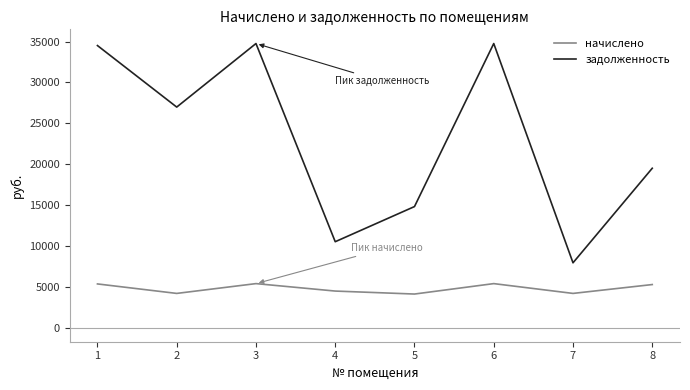

Which series has the widest spread of values?

задолженность